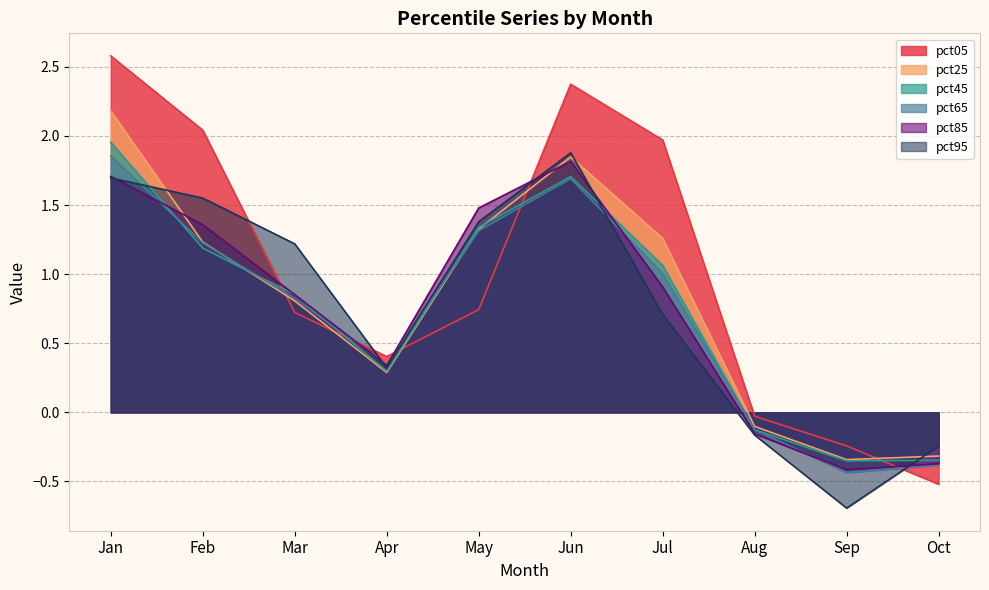

True or false: pct95 has more than 0 interior local peaks.

True